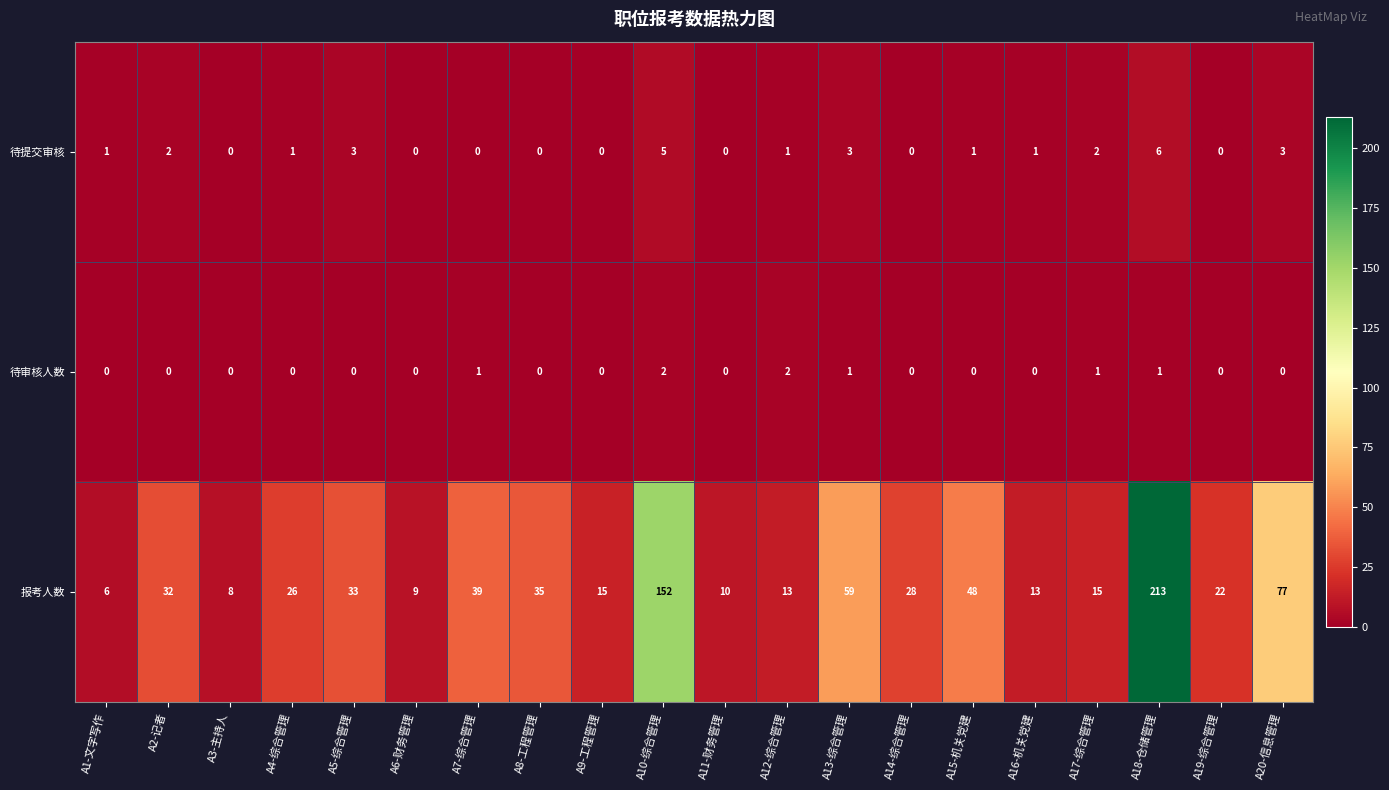

Is the value of 报考人数 at A8-工程管理 greater than the value of 待审核人数 at A19-综合管理?

Yes